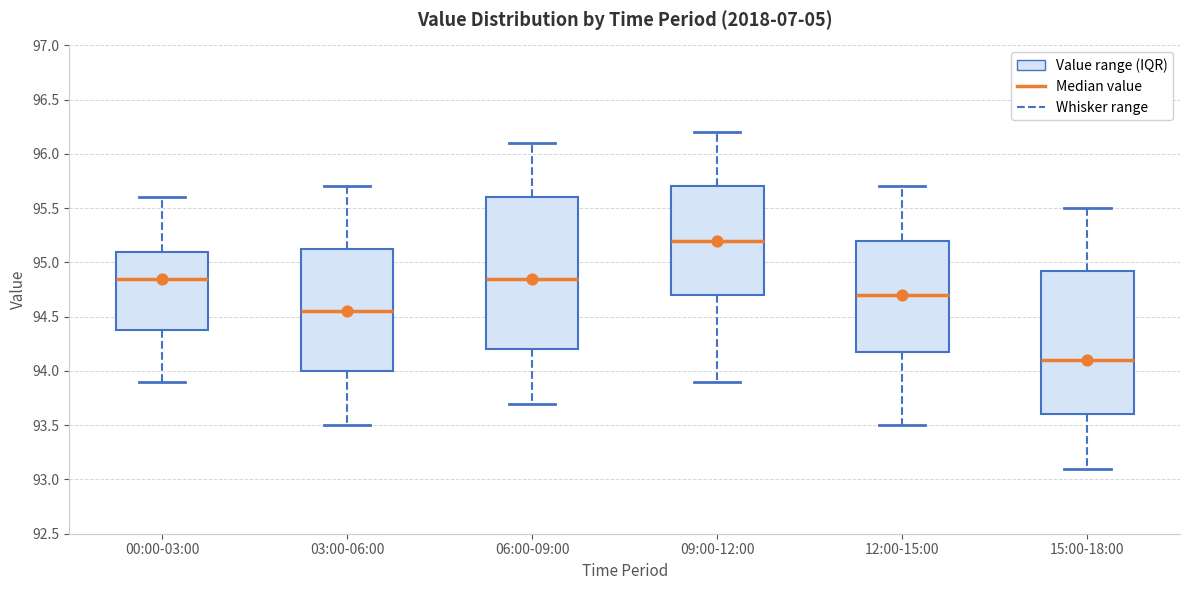

Reading left to right, transcribe this box plot: for each box, give where its median line is, the range the box spans, and where its two whiskers end, as read against the y-axis. The values are not printed on the chart, so give them approximately, as read against the axis.

00:00-03:00: median 94.85, box 94.40 to 95.10, whiskers 93.90 to 95.60
03:00-06:00: median 94.55, box 94.00 to 95.15, whiskers 93.50 to 95.70
06:00-09:00: median 94.85, box 94.20 to 95.60, whiskers 93.70 to 96.10
09:00-12:00: median 95.20, box 94.70 to 95.70, whiskers 93.90 to 96.20
12:00-15:00: median 94.70, box 94.20 to 95.20, whiskers 93.50 to 95.70
15:00-18:00: median 94.10, box 93.60 to 94.95, whiskers 93.10 to 95.50